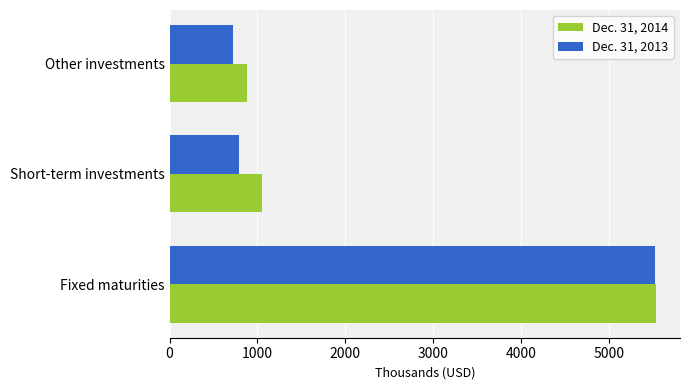

What is the minimum value shown in the chart?

723498